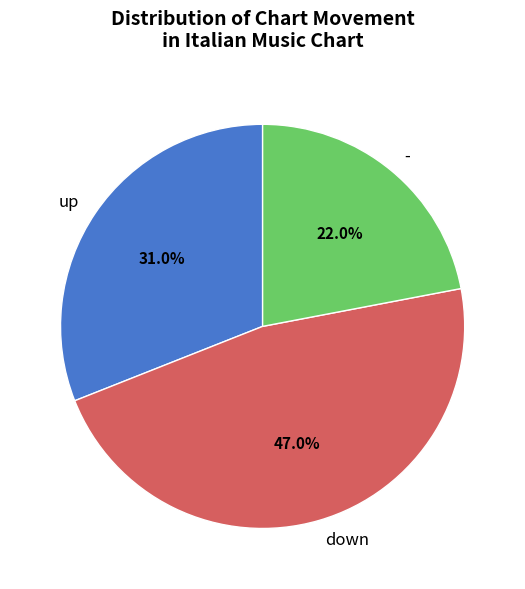

What portion of the pie excludes -?

78.0%